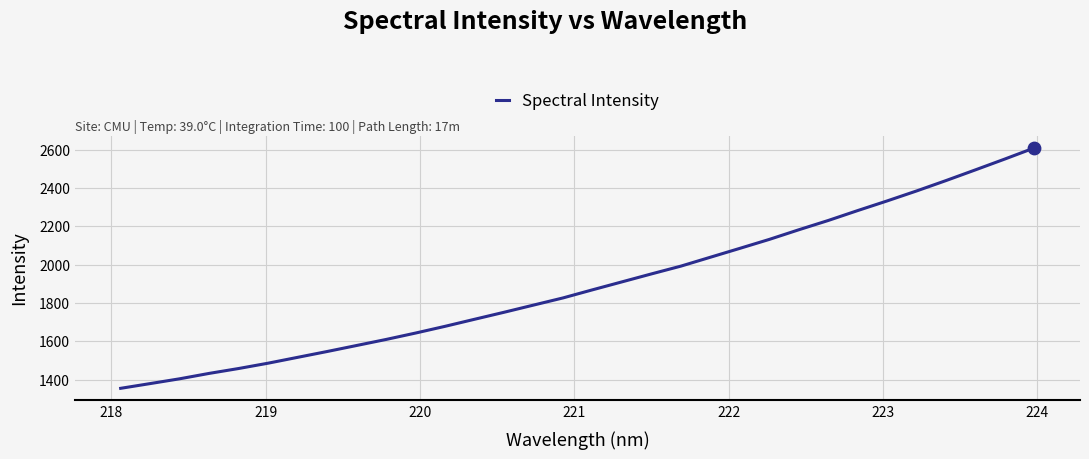

What is the smallest value displayed?

1355.6